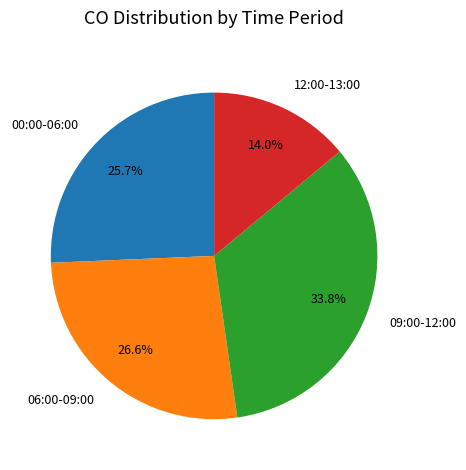

What is the smallest slice in the pie chart?

12:00-13:00